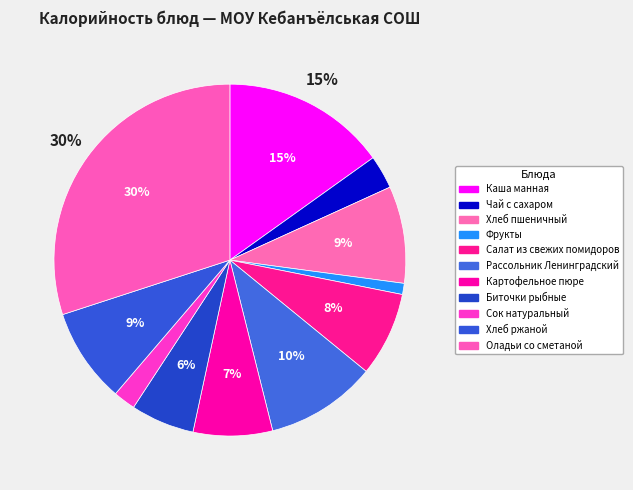

Which category has the smallest portion of the pie?

Фрукты